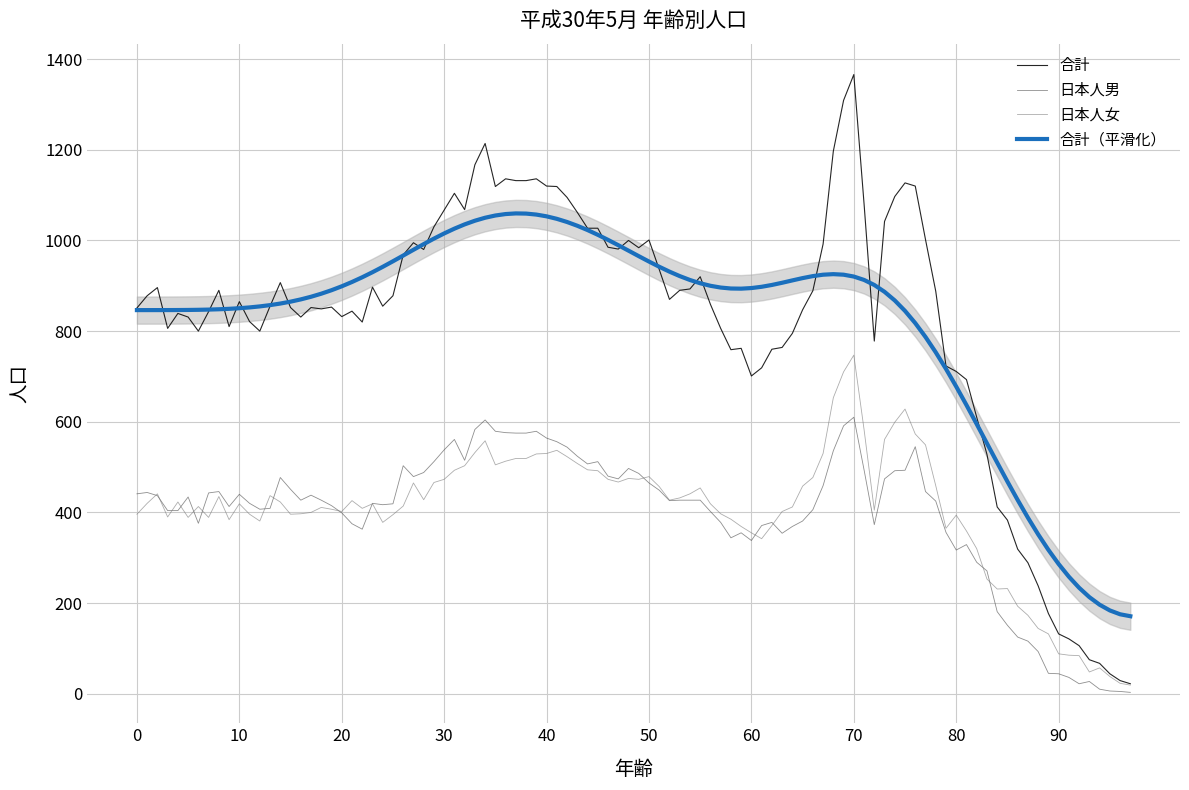

Which has a higher value, 21 or 4?

4